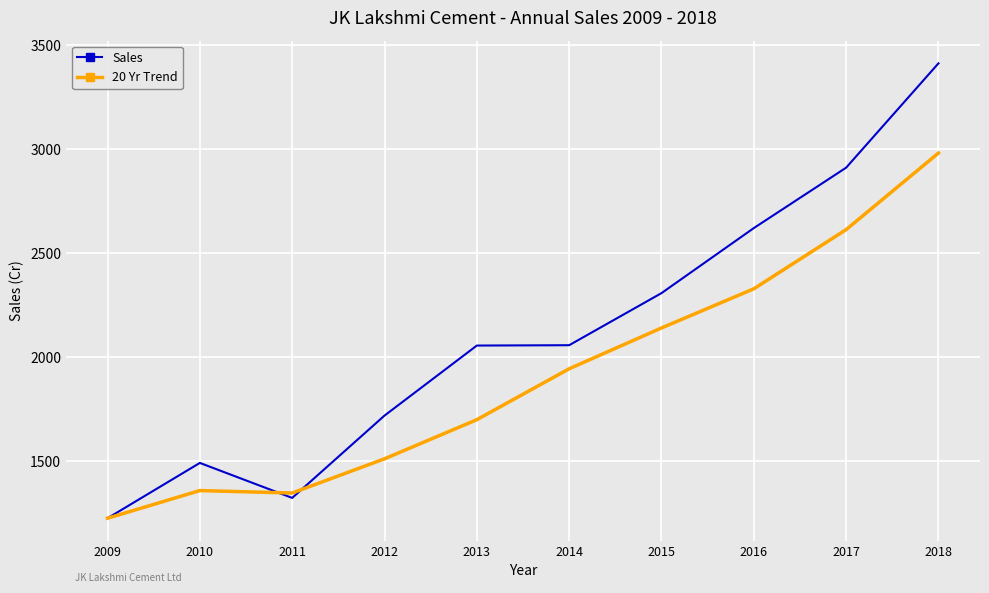

List the series in order of their overall mean, lowest first.

20 Yr Trend, Sales